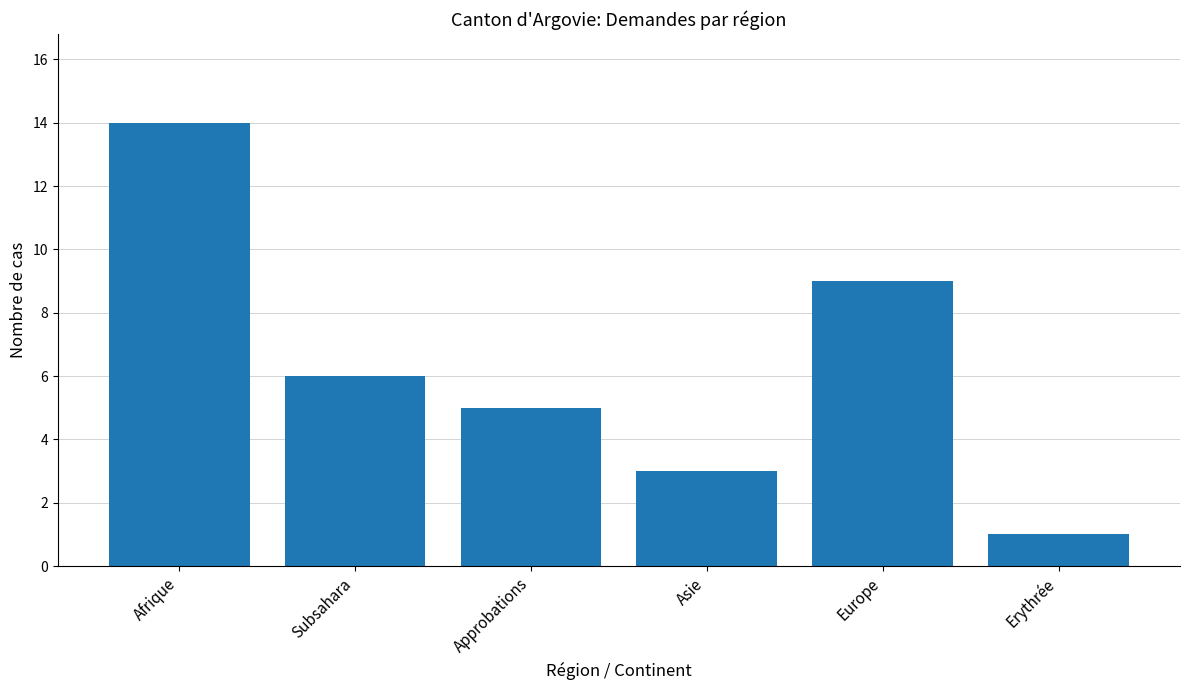

Rank the categories by value from highest to lowest.

Afrique, Europe, Subsahara, Approbations, Asie, Erythrée